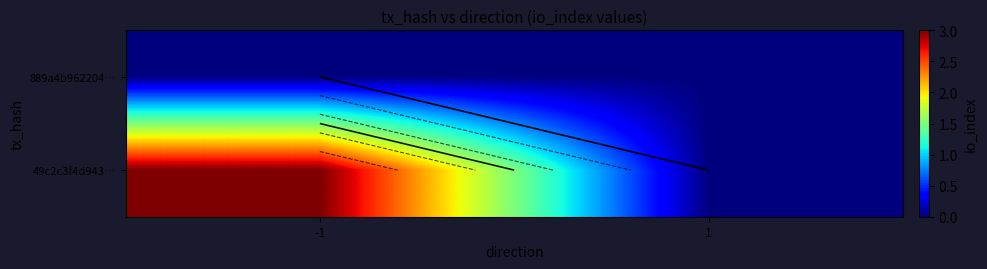

How many categories are shown in the chart?

2